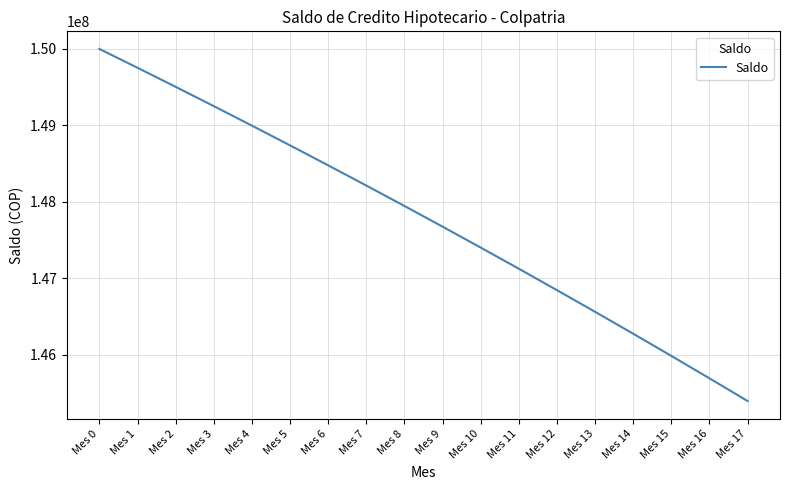

At which category does the chart reach its peak across all series?

Mes 0